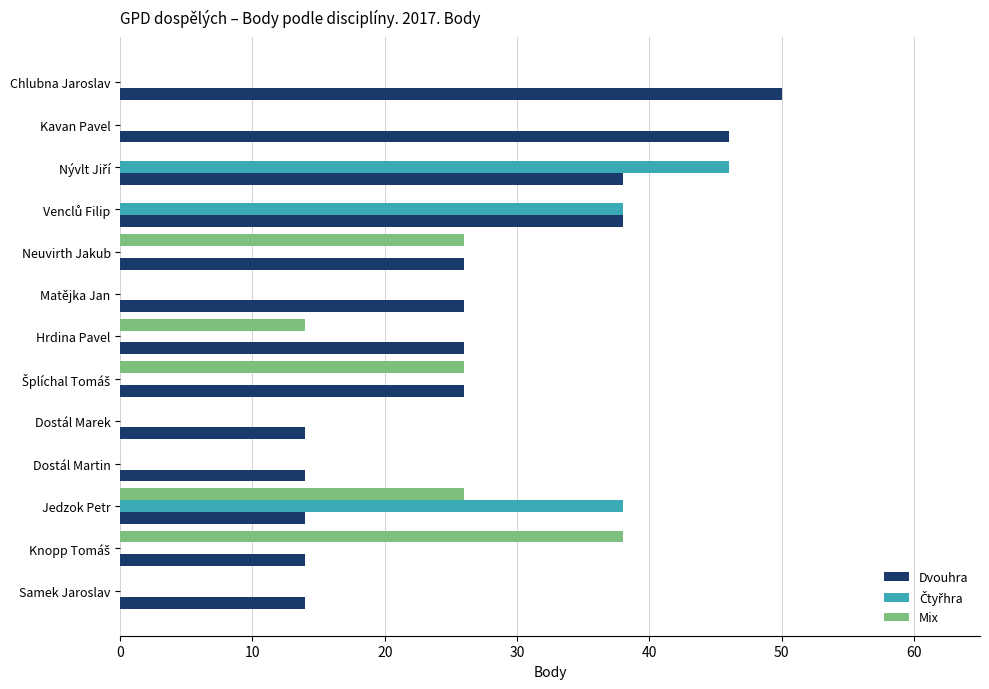

Which series changed the most between Kavan Pavel and Dostál Marek?

Dvouhra